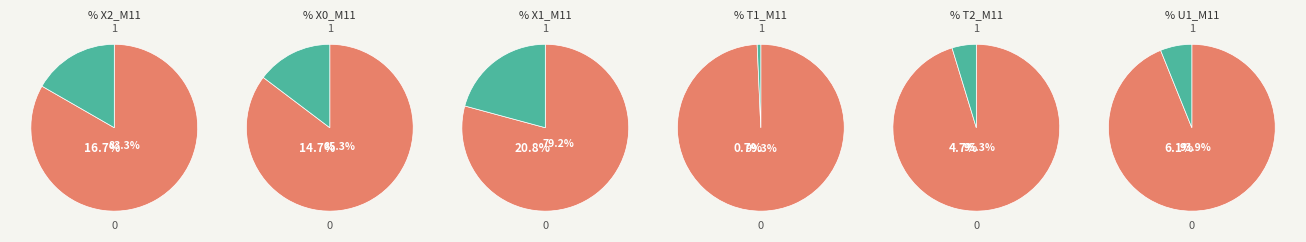

Is it true that 3 is 17% of the pie?

True